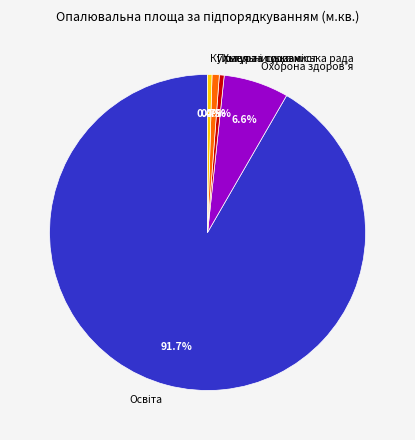

Do Праця та соцзахист and Охорона здоров'я together represent more than half of the pie?

No